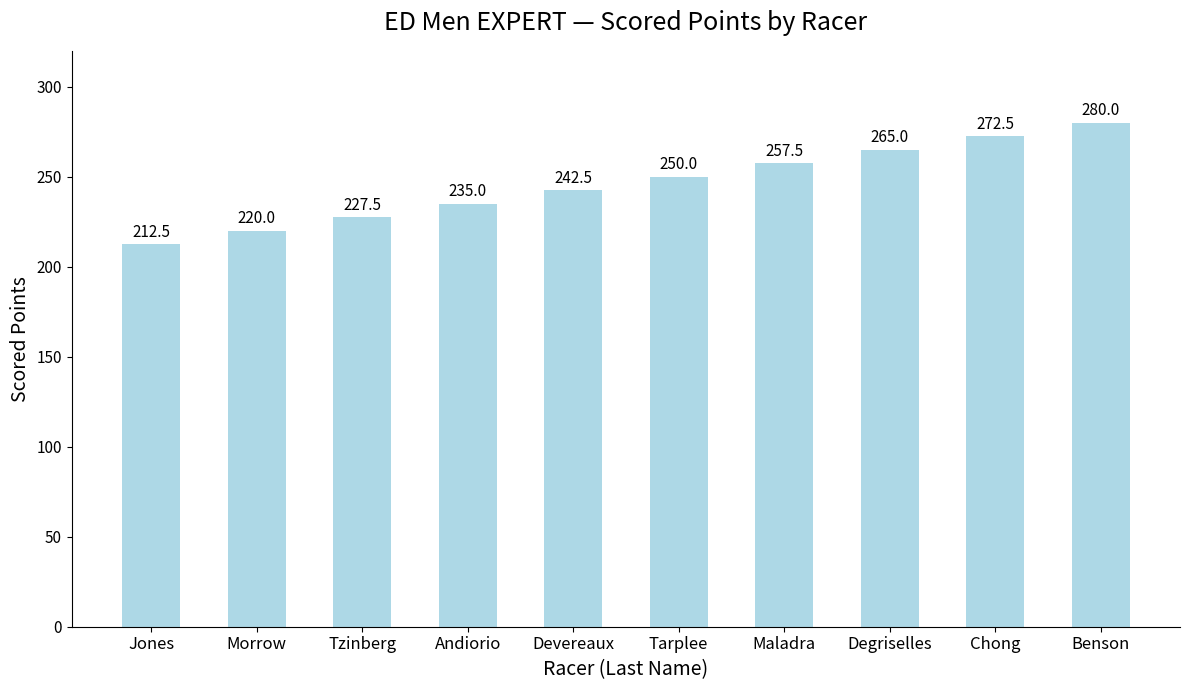

Reading left to right, what are all the values shown in this chart?

212.5	220.0	227.5	235.0	242.5	250.0	257.5	265.0	272.5	280.0